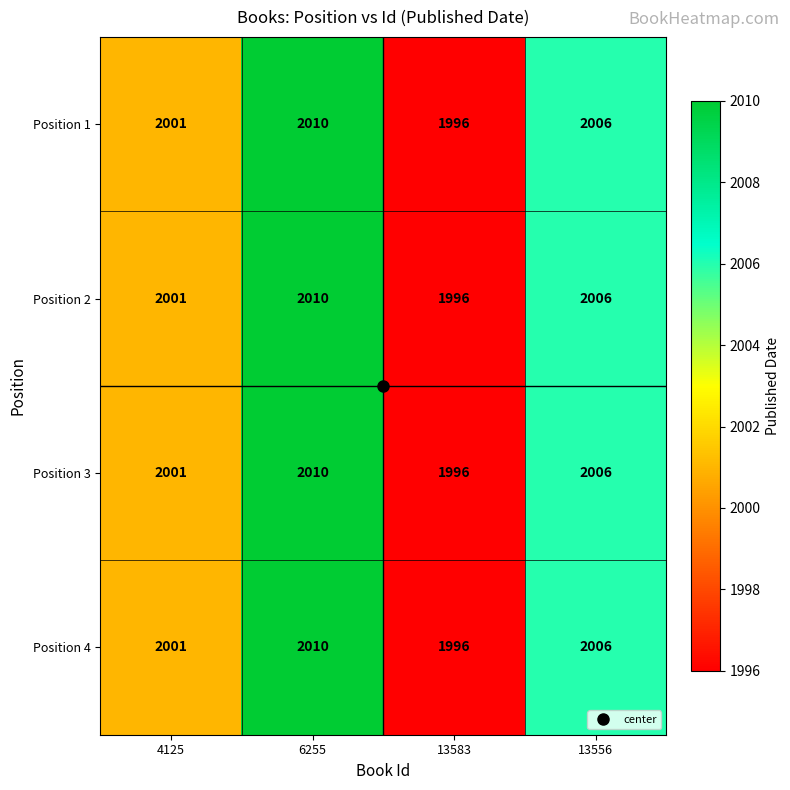

How many Position 3 values are between 2001 and 2010?

3